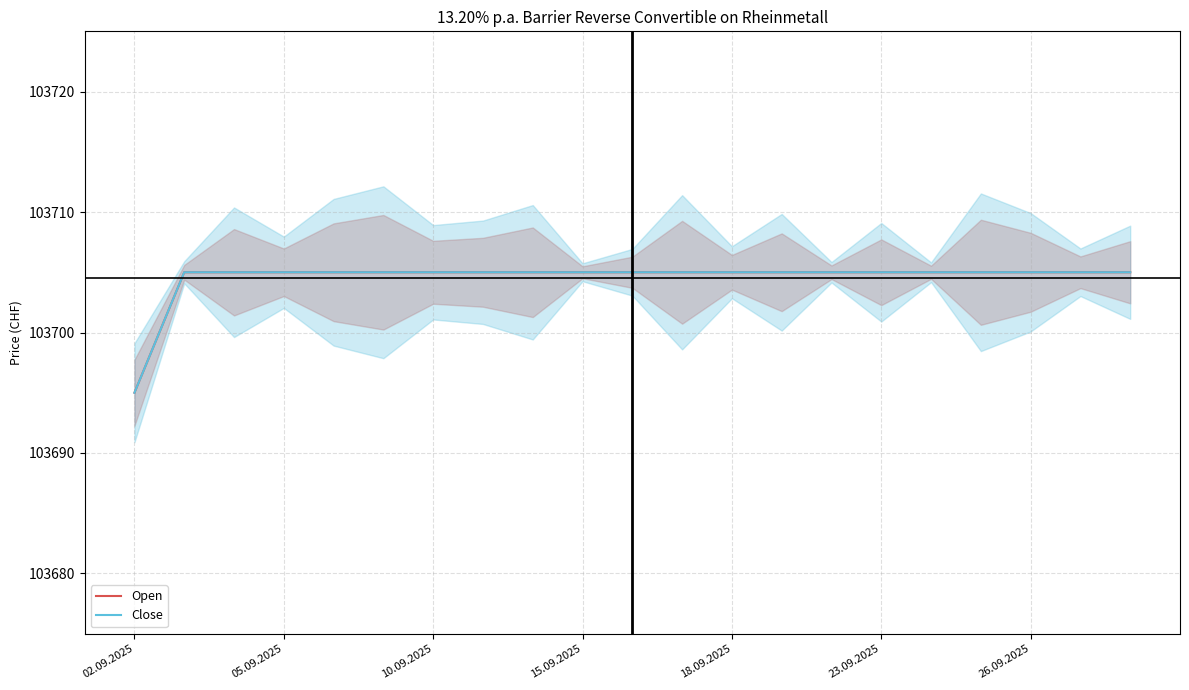

What are all the series names shown in the legend?

Open, Close